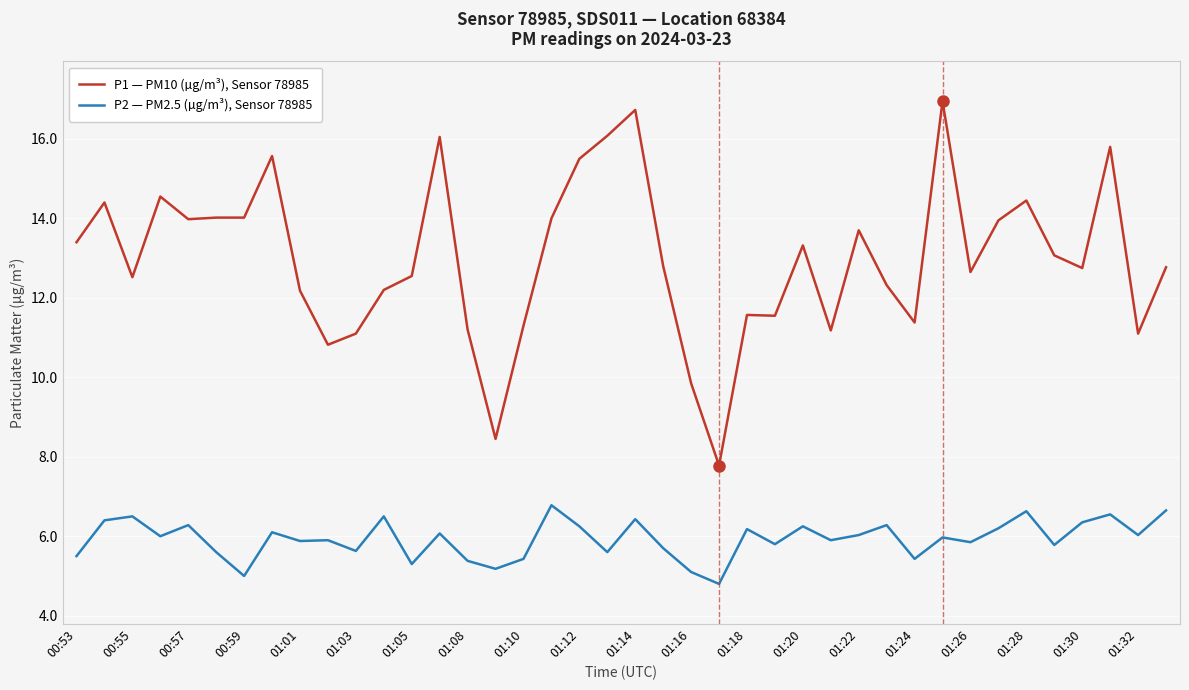

What is the lowest value of the P2 — PM2.5 (µg/m³), Sensor 78985 series?

4.8